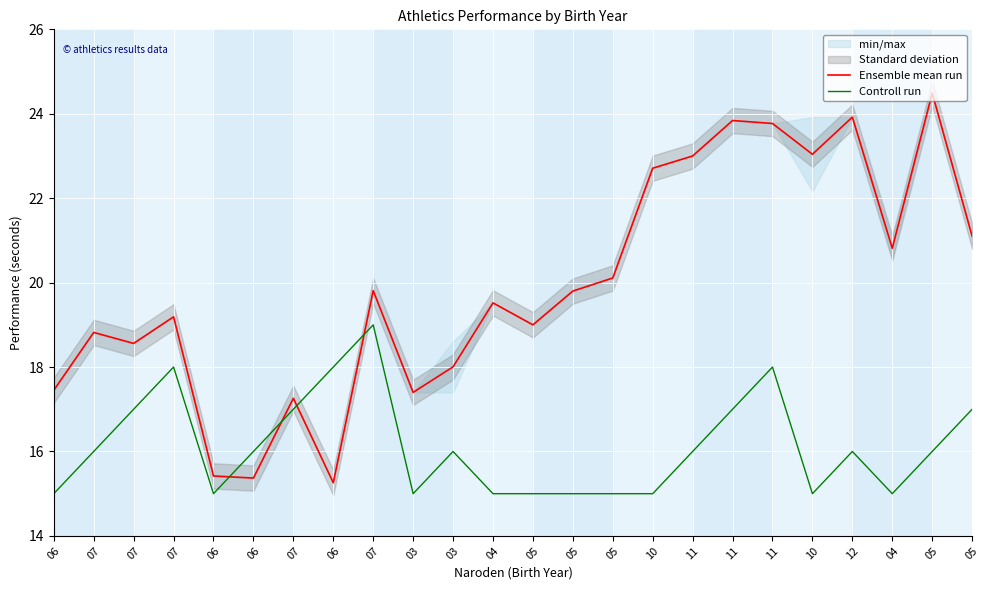

True or false: Ensemble mean run and Controll run cross at least once.

True